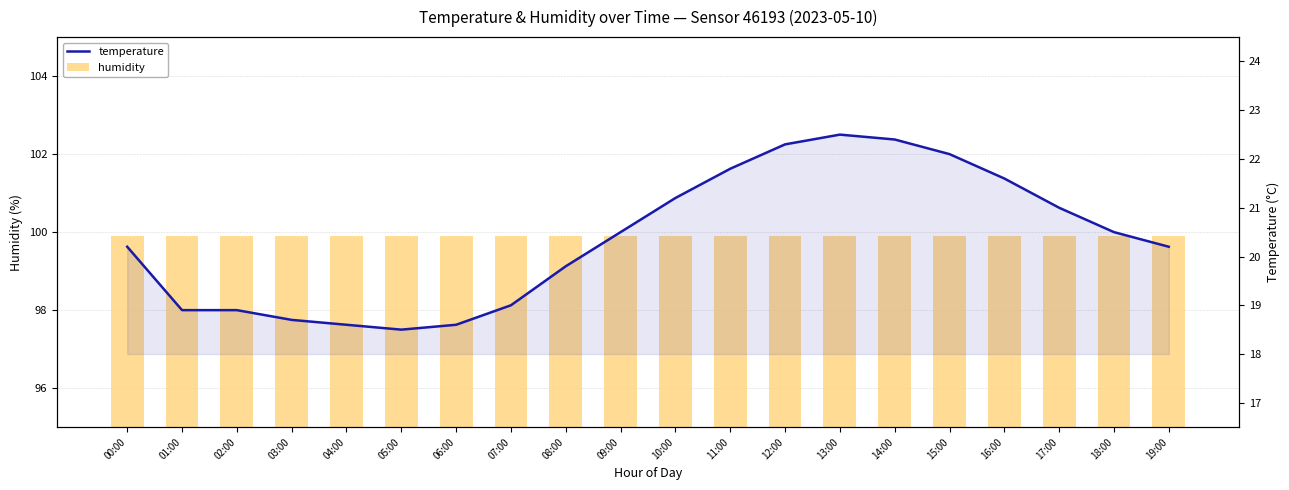

The value of temperature at 00:00 is 20.2. True or false?

True